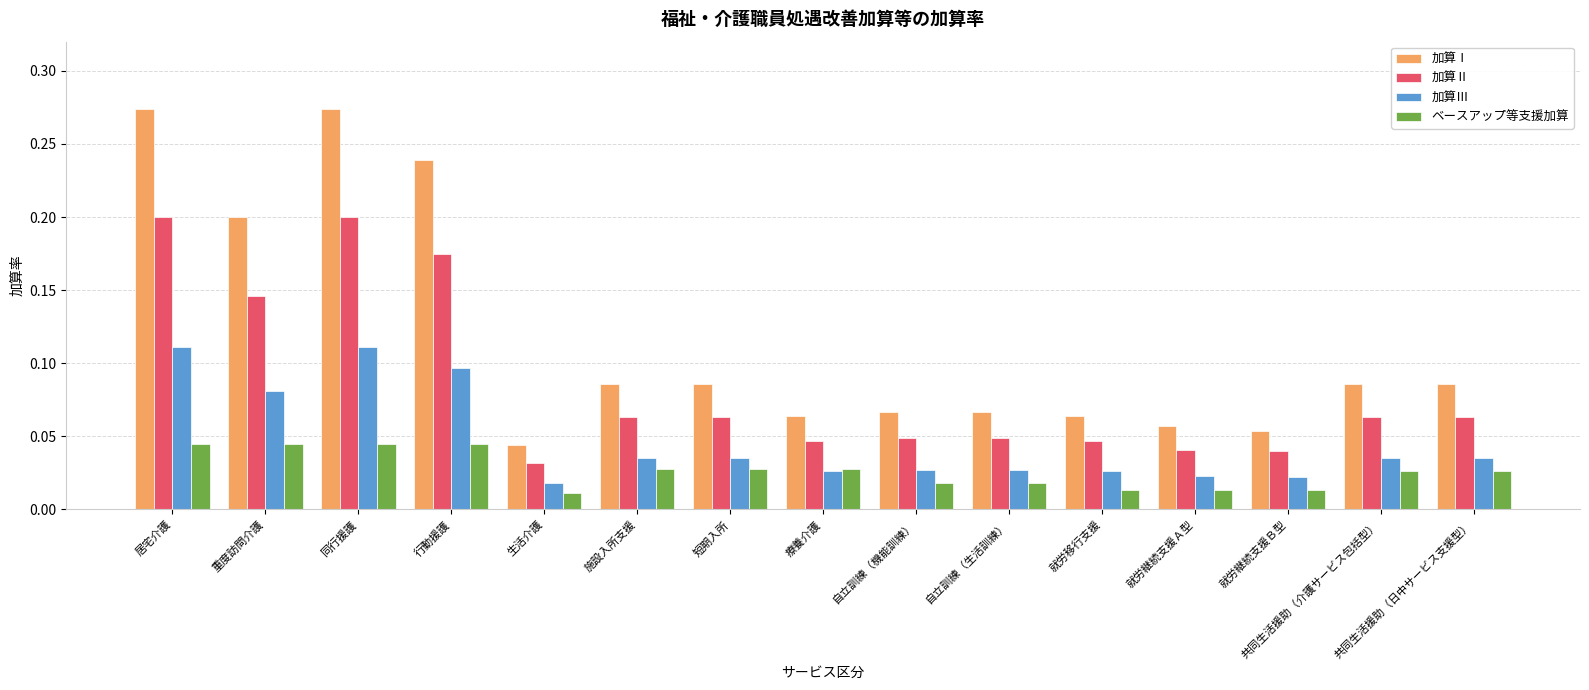

Rank the series by their maximum value, from lowest to highest.

ベースアップ等支援加算, 加算Ⅲ, 加算Ⅱ, 加算Ⅰ